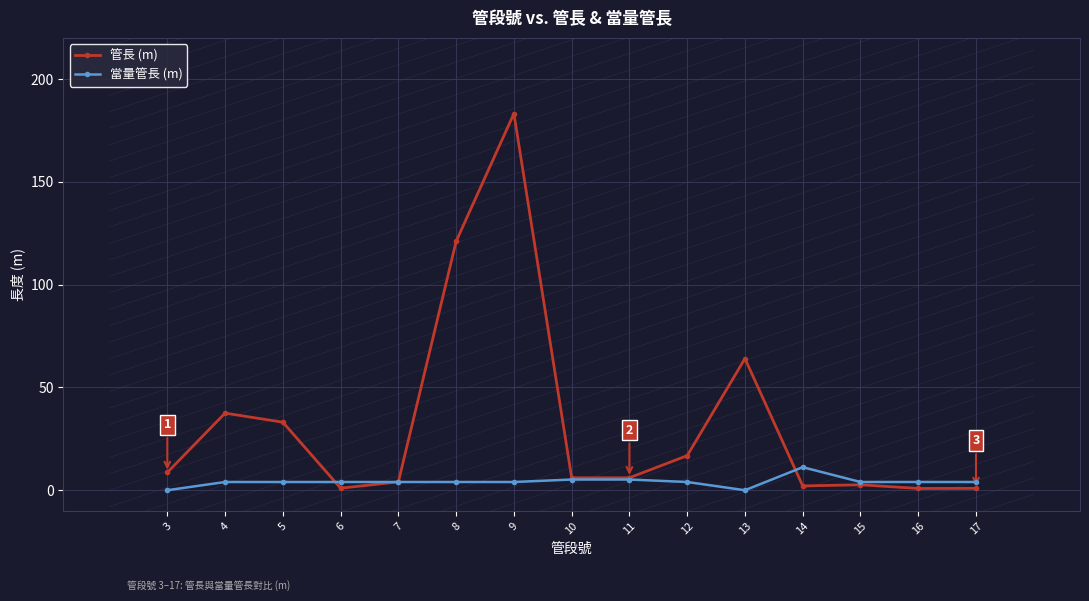

After their last crossing, which series has the higher values: 管長 (m) or 當量管長 (m)?

當量管長 (m)